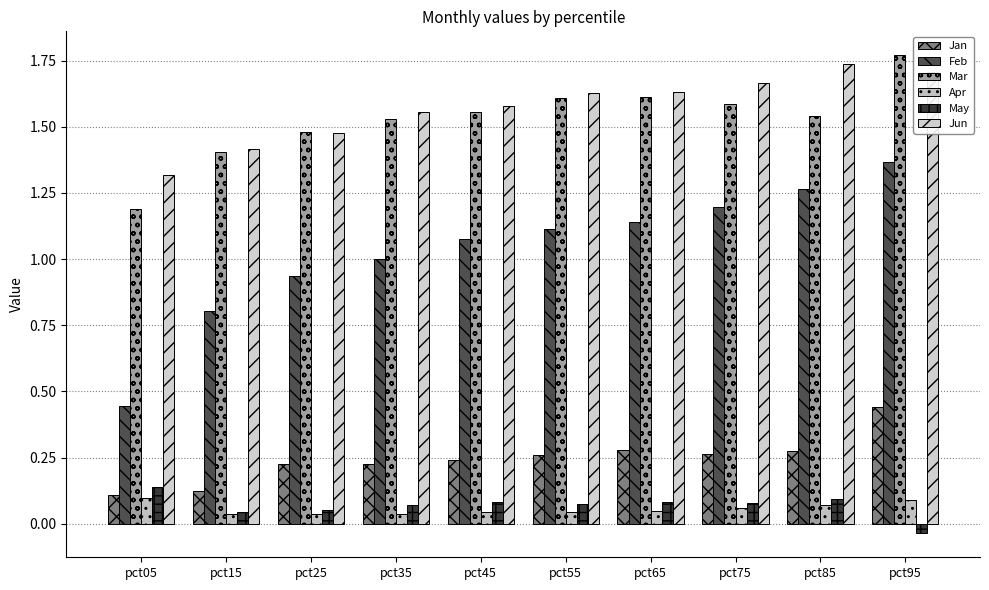

What is the value of the Jun bar at the 4th from the left?

1.6